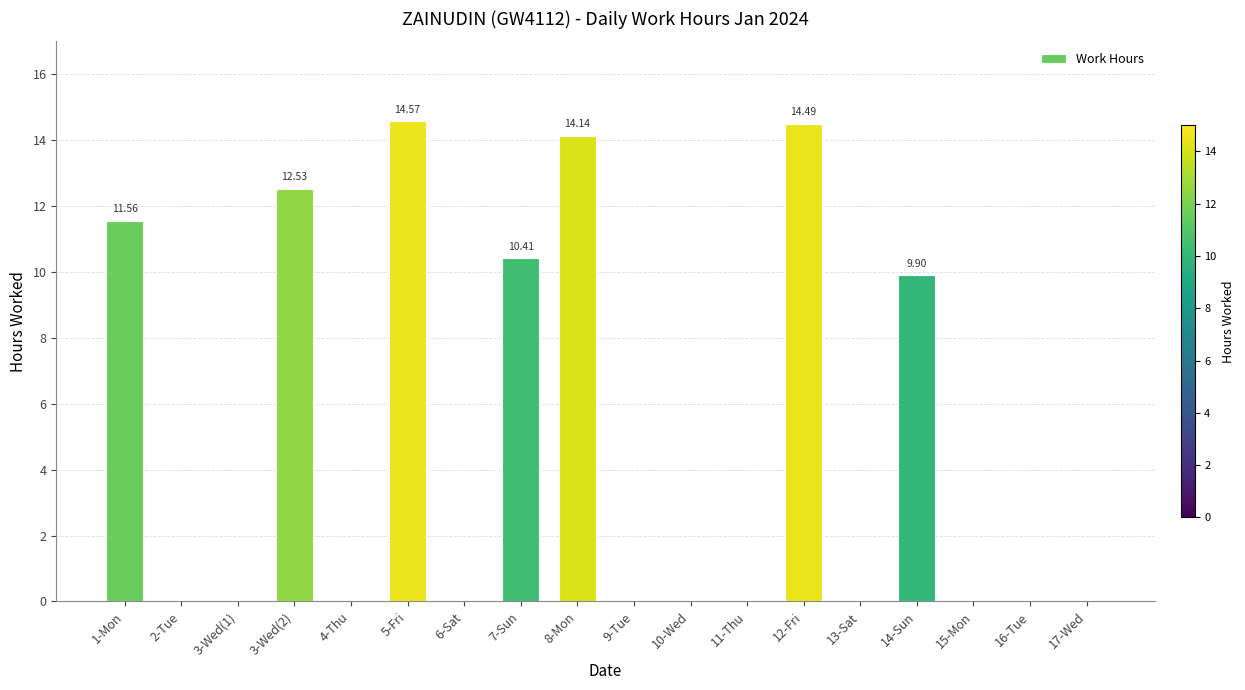

Which has a higher value, 4-Thu or 7-Sun?

7-Sun